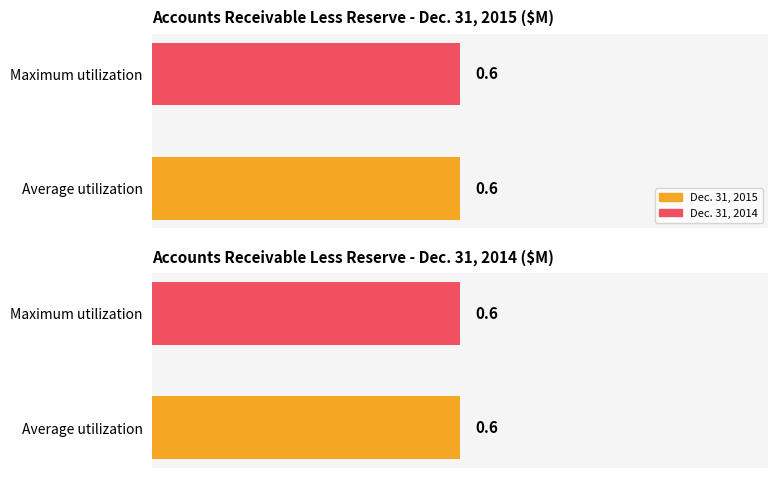

Count the number of categories in the chart.

4